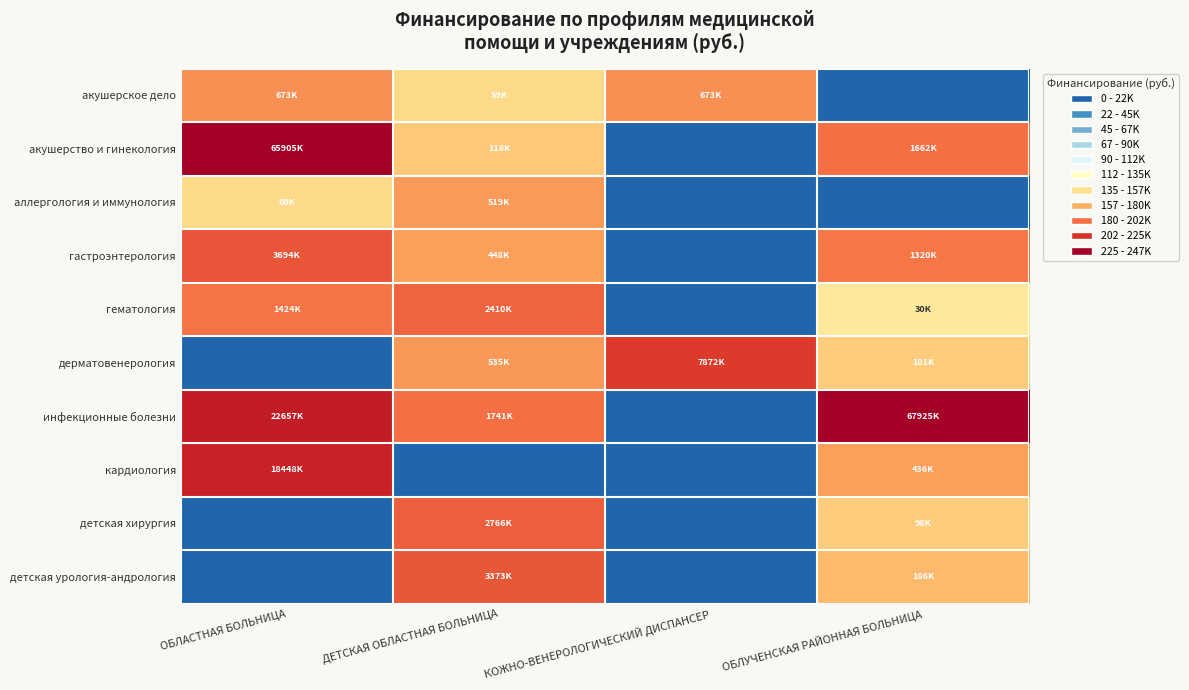

What is the difference between the highest and lowest values at КОЖНО-ВЕНЕРОЛОГИЧЕСКИЙ ДИСПАНСЕР?

15.9